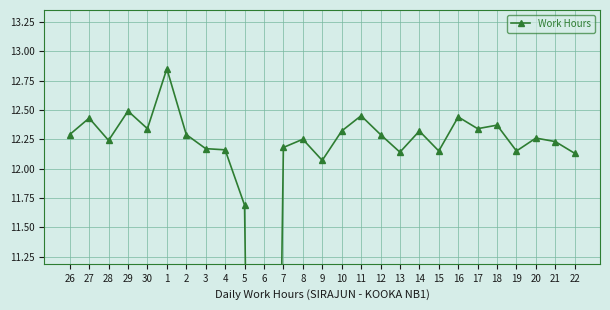

Rank the categories by value from highest to lowest.

1, 29, 11, 16, 27, 18, 30, 17, 10, 14, 26, 2, 12, 20, 8, 28, 21, 7, 3, 4, 15, 19, 13, 22, 9, 5, 6